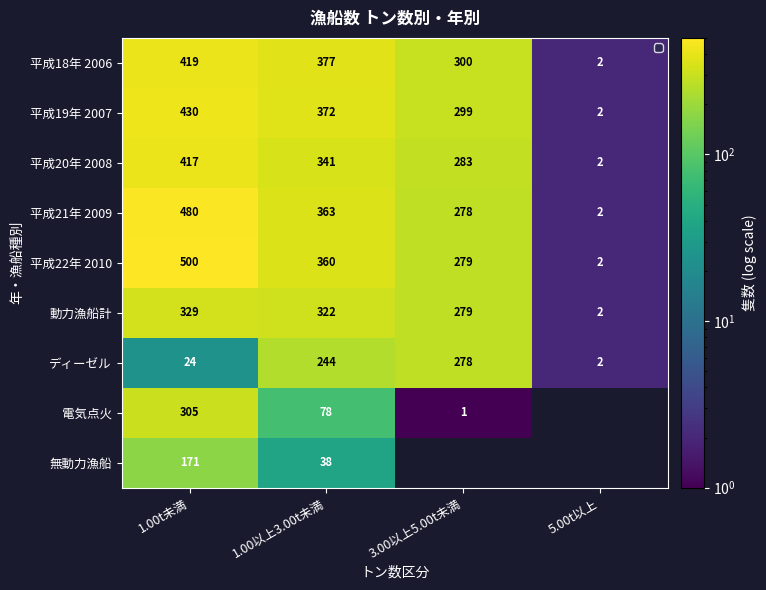

What is the sum of all ディーゼル values?

548